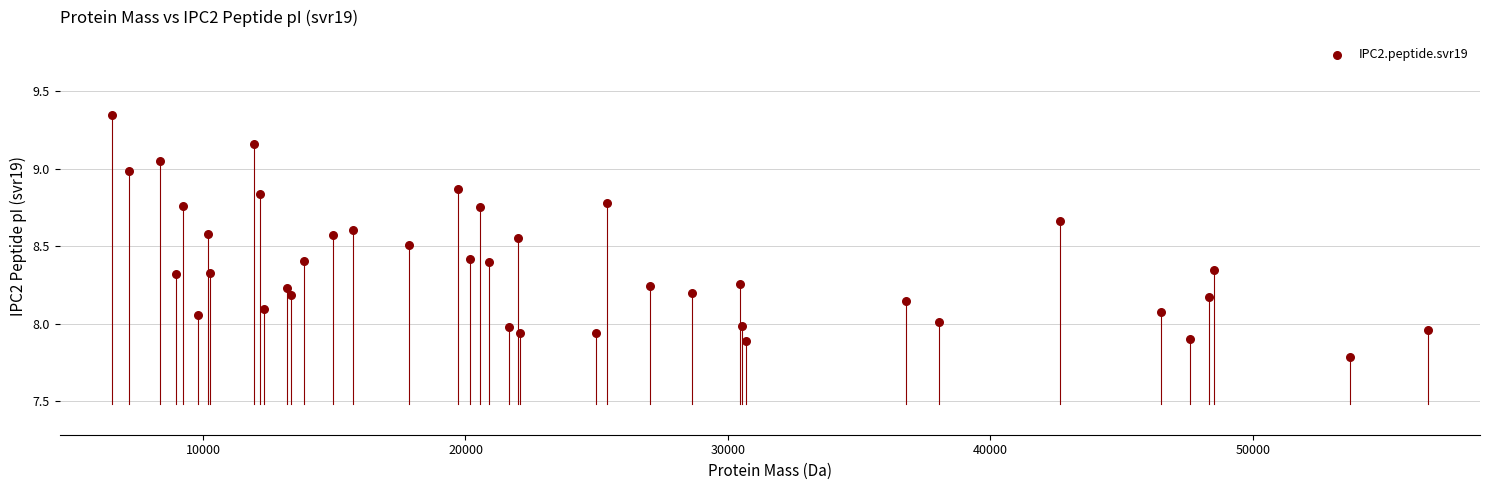

What is the range of X values (max minus min)?

50108.5